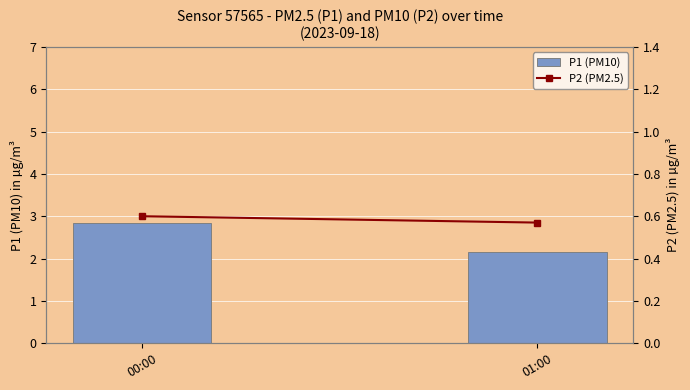

Reading left to right, transcribe all the data shown in this chart.

P1 (PM10): 2.8	2.1
P2 (PM2.5): 0.6	0.6